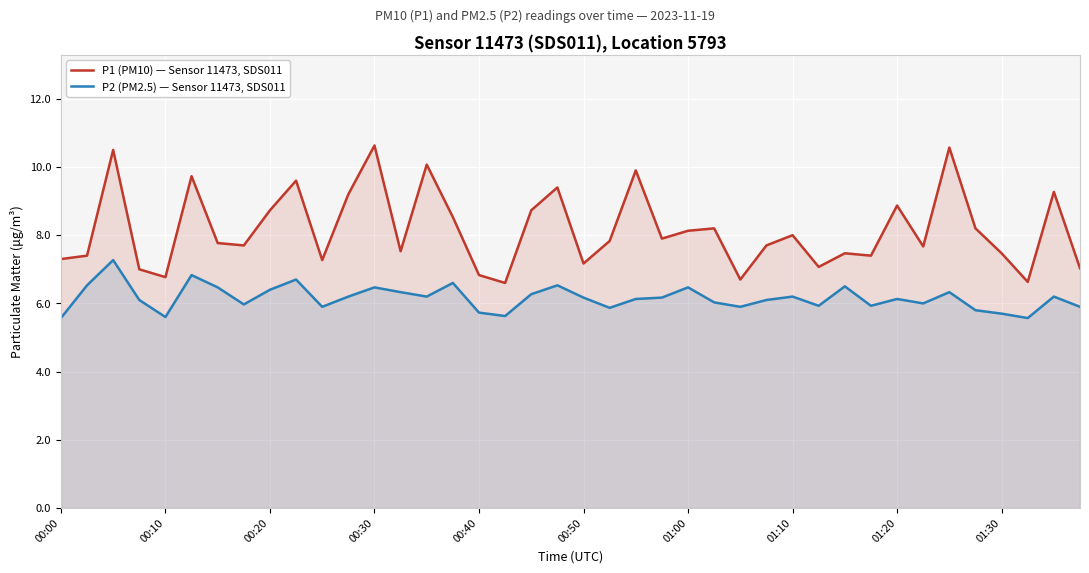

What is the difference between the maximum and second lowest values in the P1 (PM10) — Sensor 11473, SDS011 series?

4.0